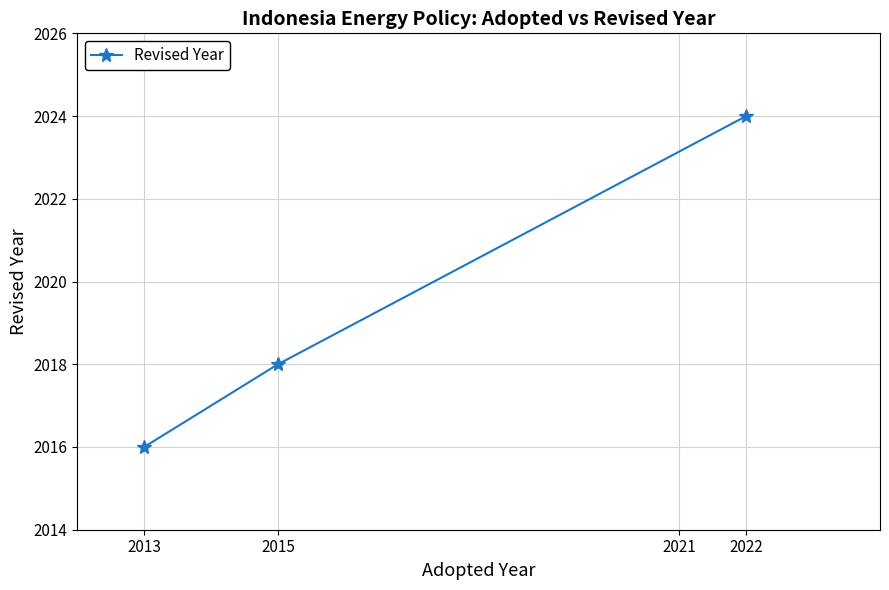

What is the change in value from 2013 to 2015?

+2